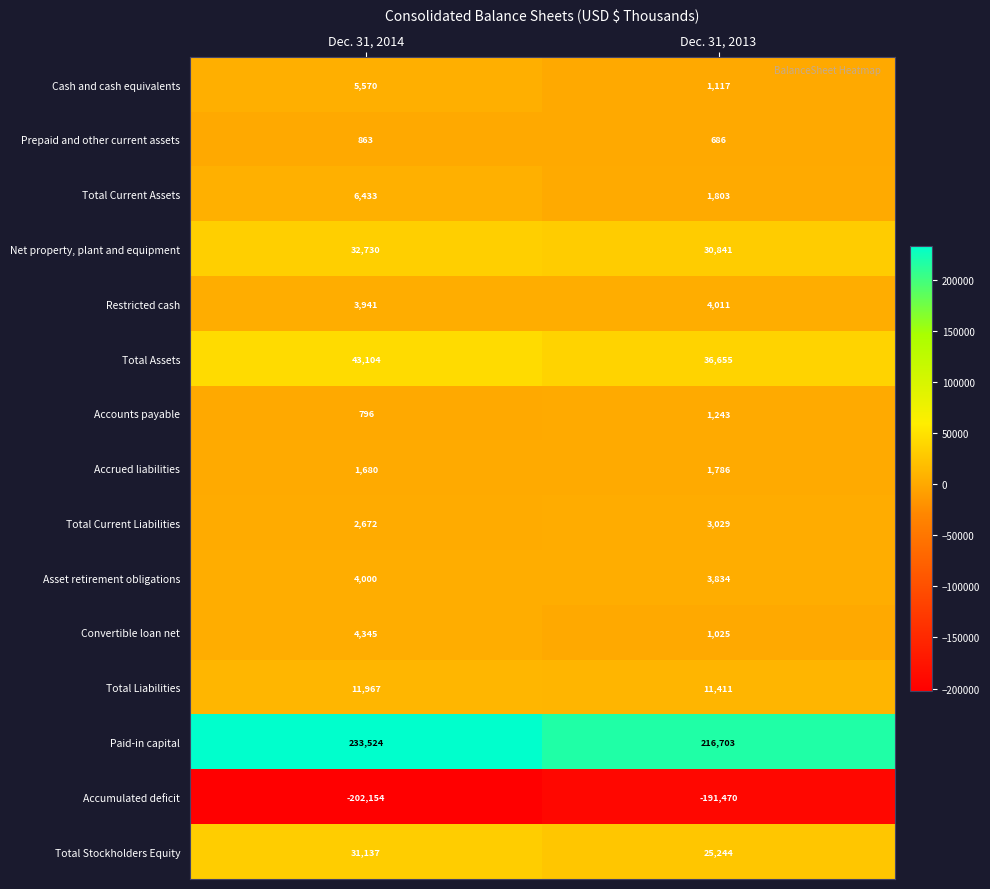

Is it true that Total Liabilities equals 5167 at Dec. 31, 2014?

False